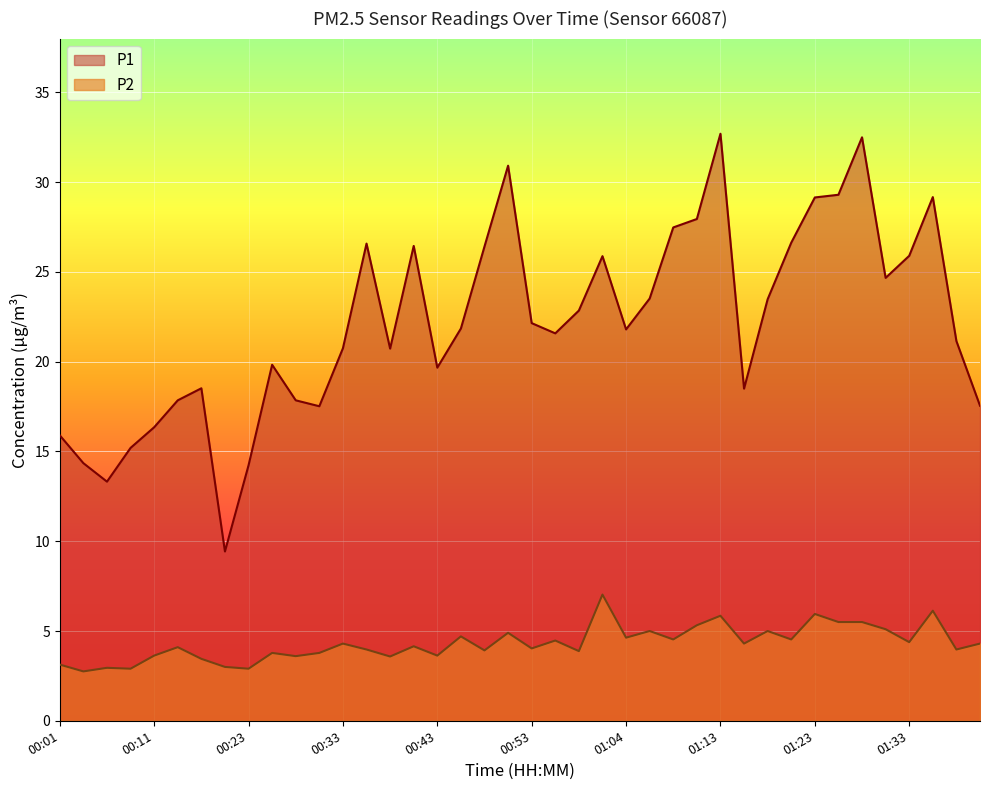

Read the P2 value at 01:01.

7.0